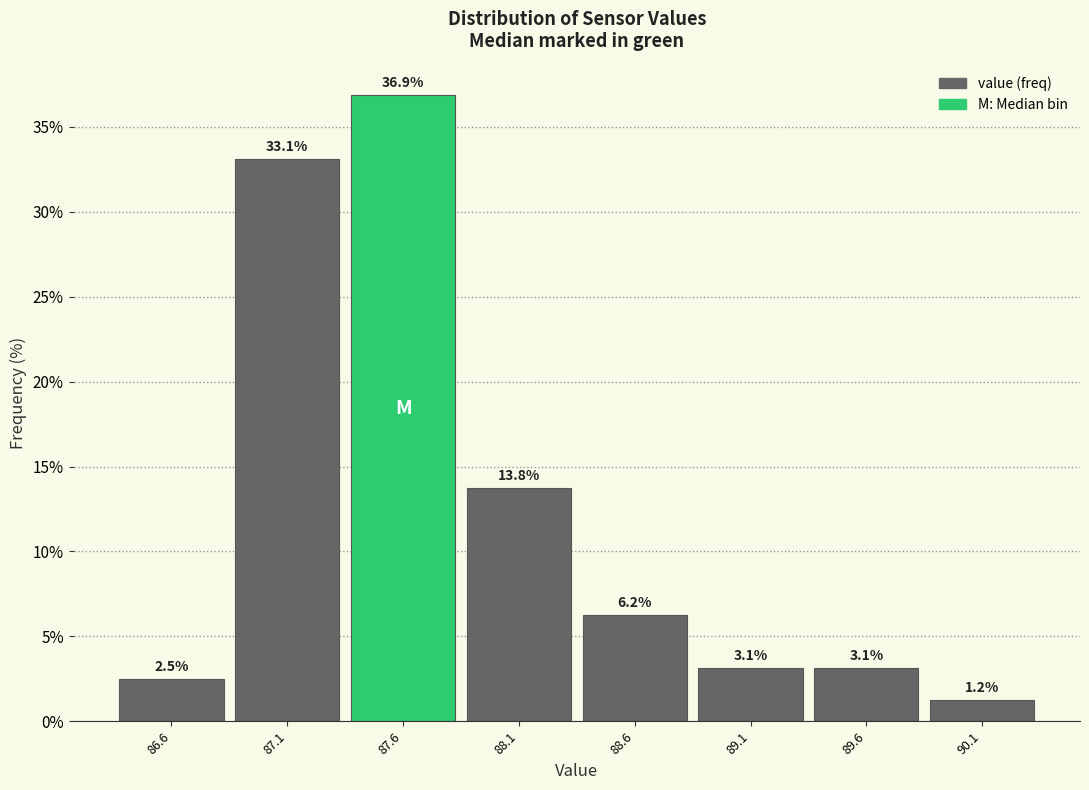

Which range on the x-axis has the tallest bar?

87.35 to 87.85